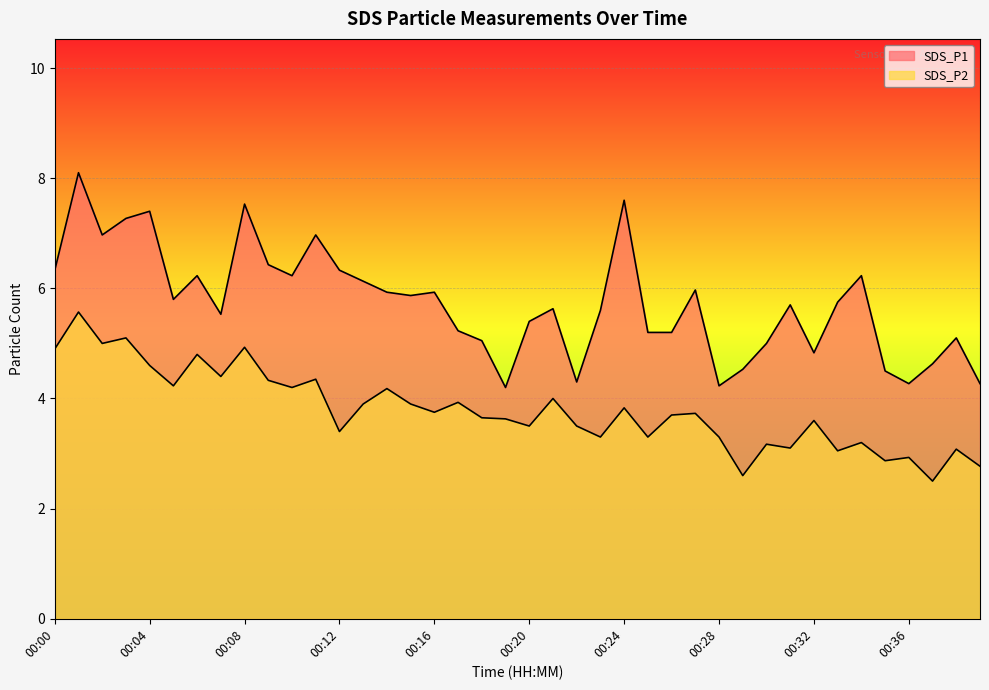

List the series in order of their overall mean, highest first.

SDS_P1, SDS_P2